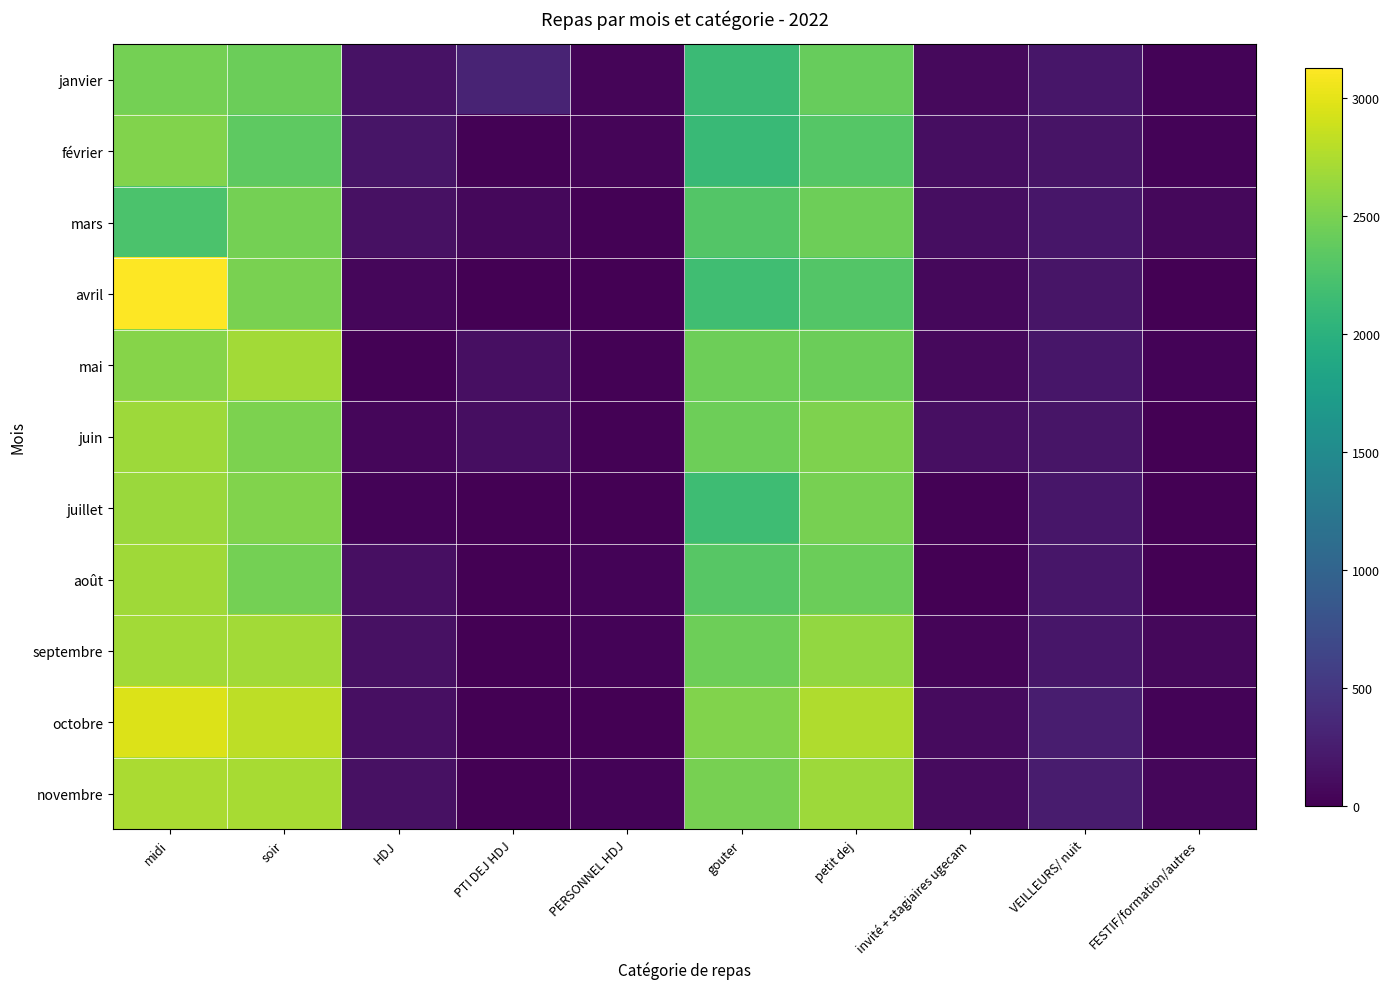

What is the total value across all series at gouter?

25509